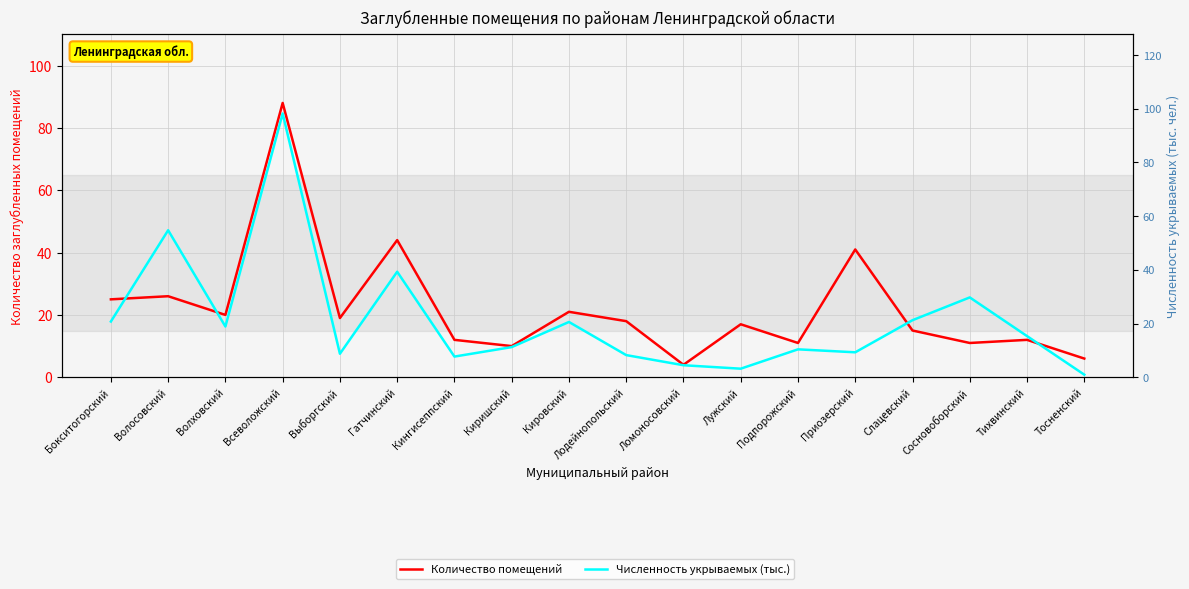

How many lines are shown in the chart?

2